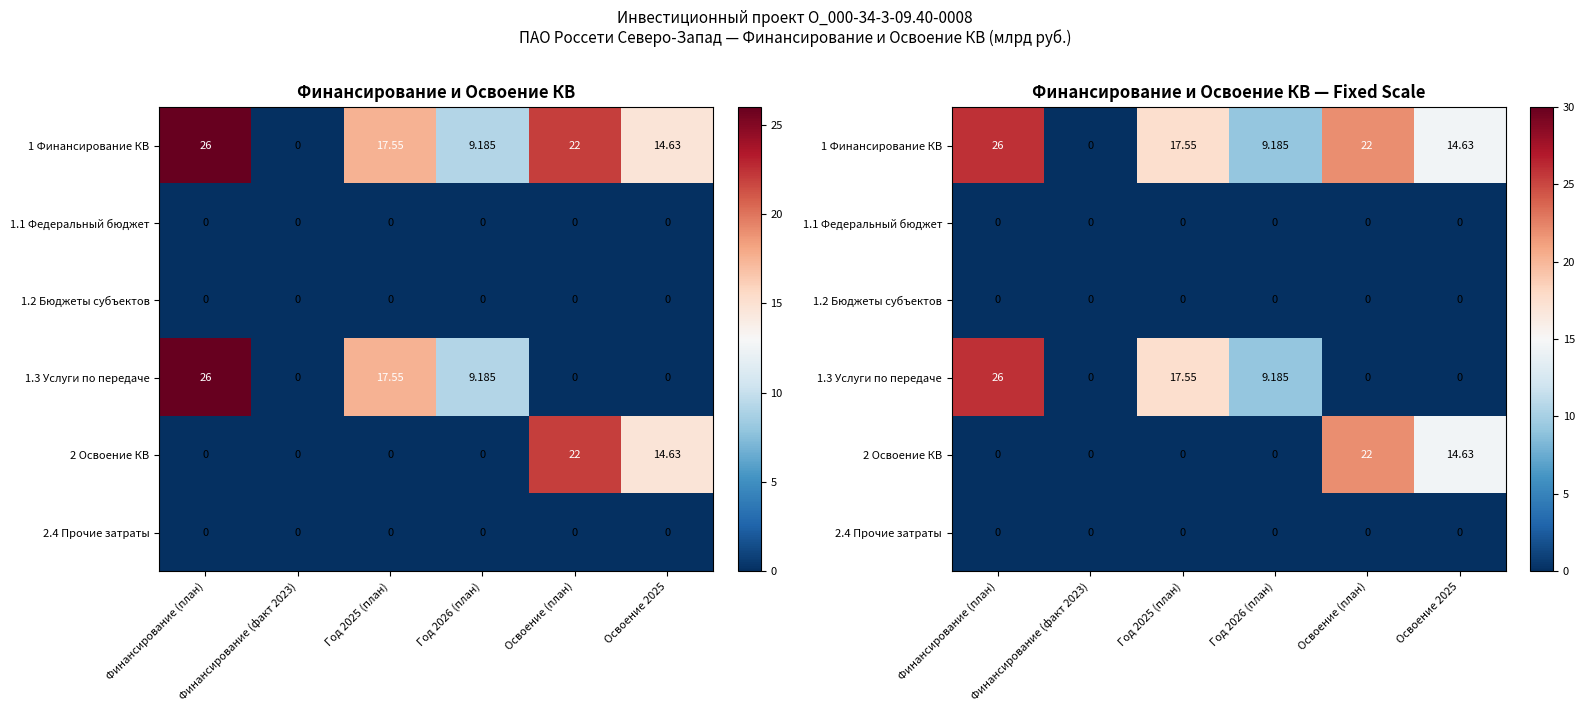

At which label is 1 Финансирование КВ closest to 13?

Освоение 2025